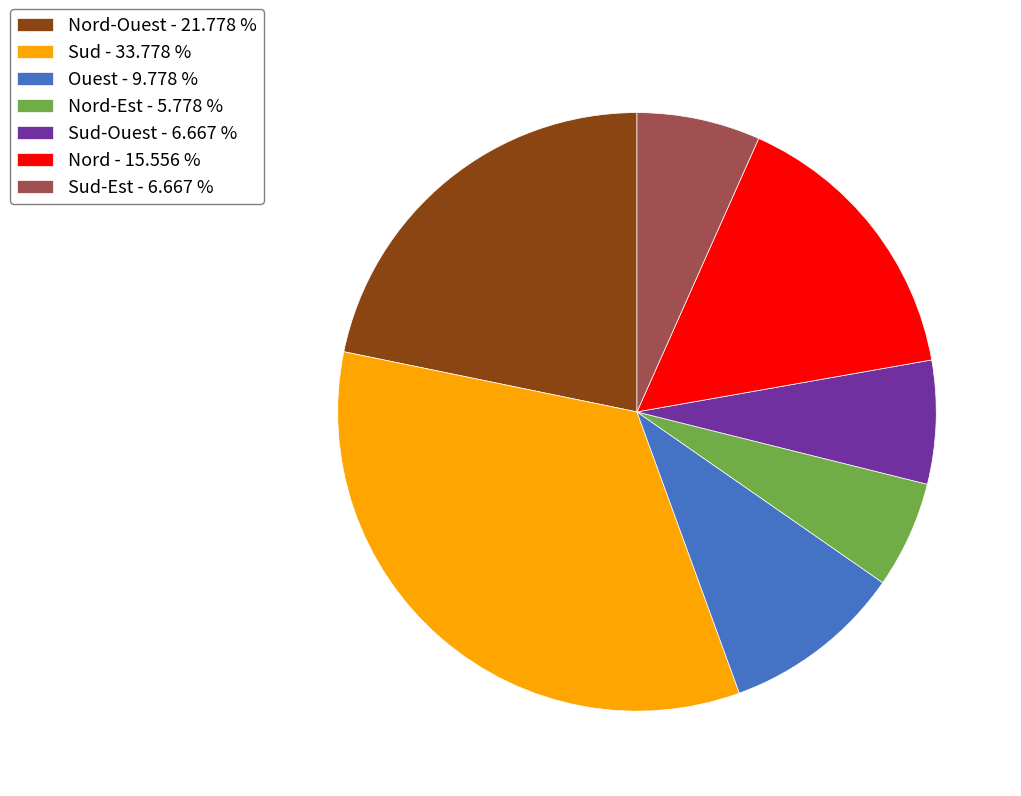

Is there any slice that represents more than half of the pie?

No